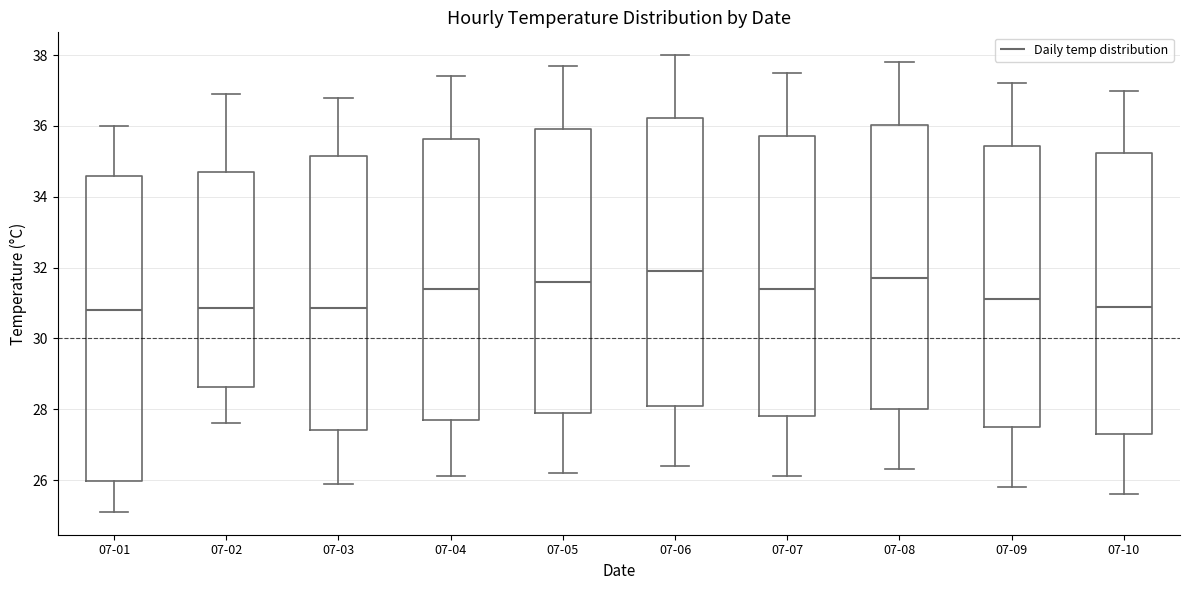

Reading left to right, transcribe this box plot: for each box, give where its median line is, the range the box spans, and where its two whiskers end, as read against the y-axis. The values are not printed on the chart, so give them approximately, as read against the axis.

07-01: median 30.8, box 26.0 to 34.6, whiskers 25.2 to 36.0
07-02: median 30.8, box 28.6 to 34.8, whiskers 27.6 to 37.0
07-03: median 30.8, box 27.4 to 35.2, whiskers 26.0 to 36.8
07-04: median 31.4, box 27.8 to 35.6, whiskers 26.2 to 37.4
07-05: median 31.6, box 28.0 to 36.0, whiskers 26.2 to 37.8
07-06: median 32.0, box 28.2 to 36.2, whiskers 26.4 to 38.0
07-07: median 31.4, box 27.8 to 35.8, whiskers 26.2 to 37.6
07-08: median 31.8, box 28.0 to 36.0, whiskers 26.4 to 37.8
07-09: median 31.2, box 27.6 to 35.4, whiskers 25.8 to 37.2
07-10: median 31.0, box 27.4 to 35.2, whiskers 25.6 to 37.0